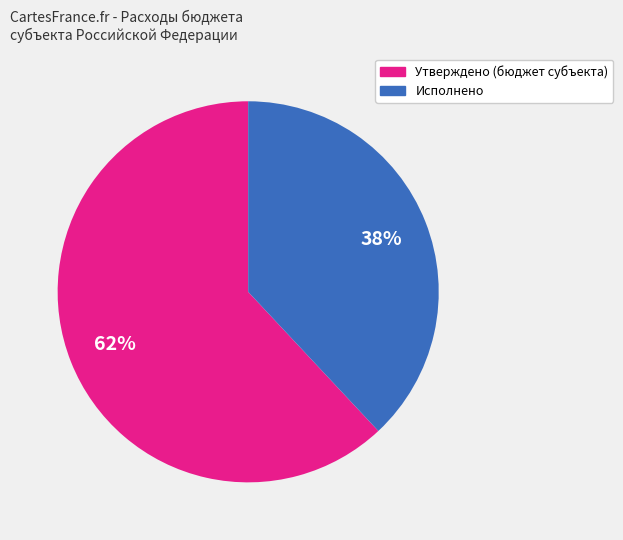

To the nearest percent, what is the average slice percentage?

50%